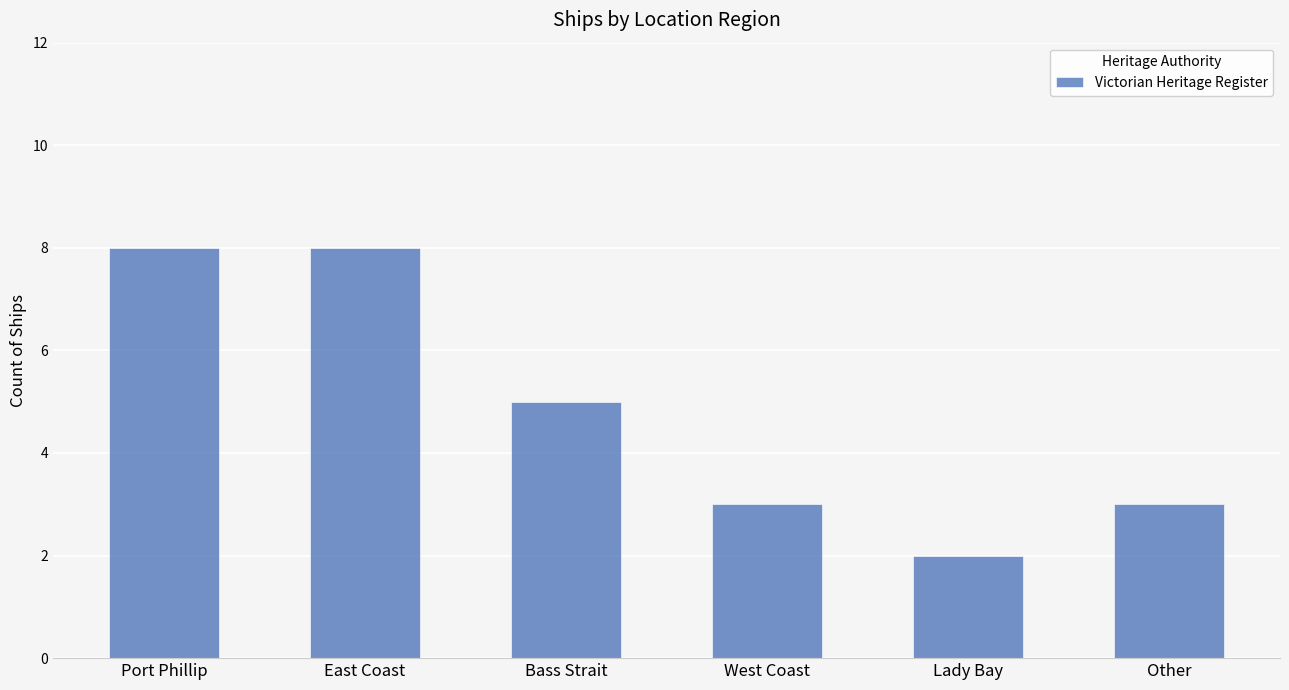

What is the average value?

5